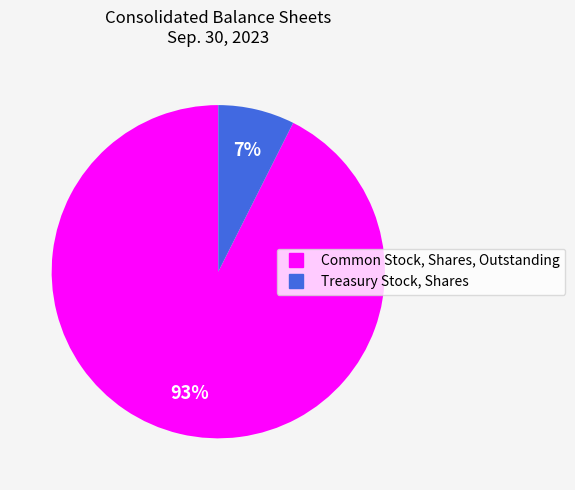

Is the sum of Treasury Stock, Shares and Common Stock, Shares, Outstanding greater than half?

Yes